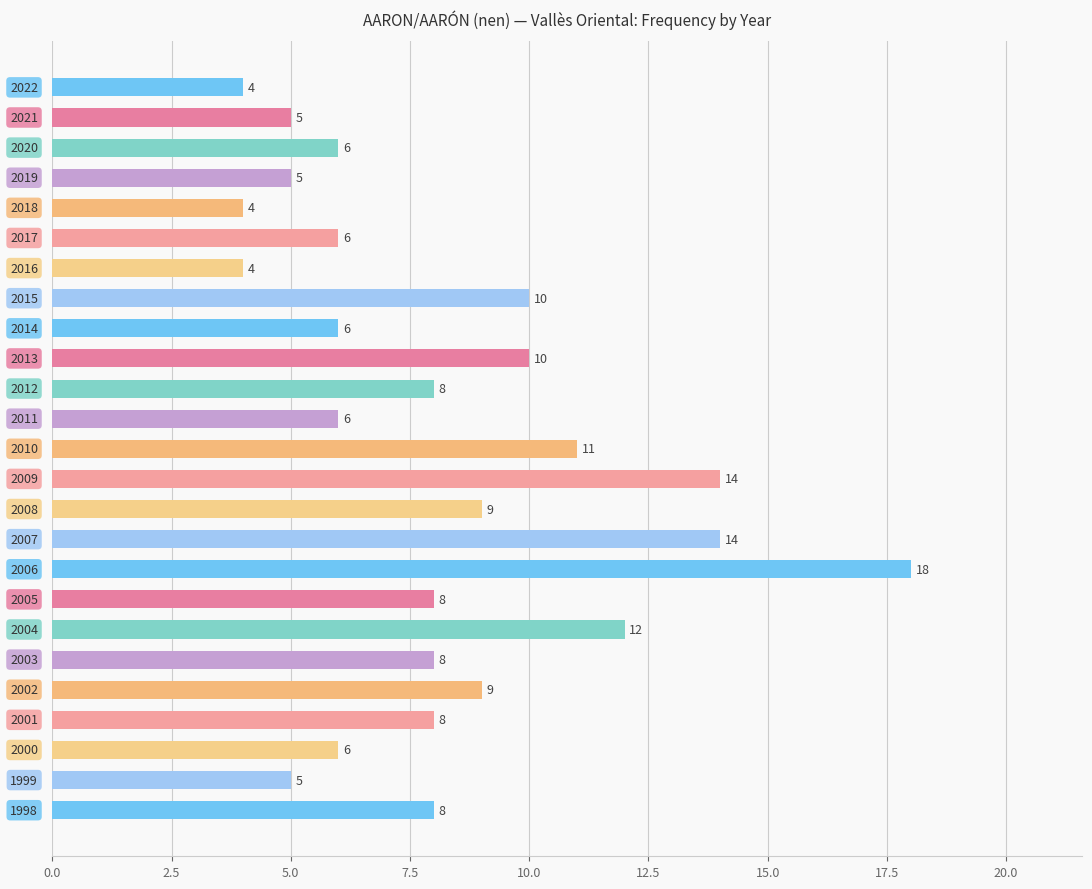

How many data points are less than 8?

11